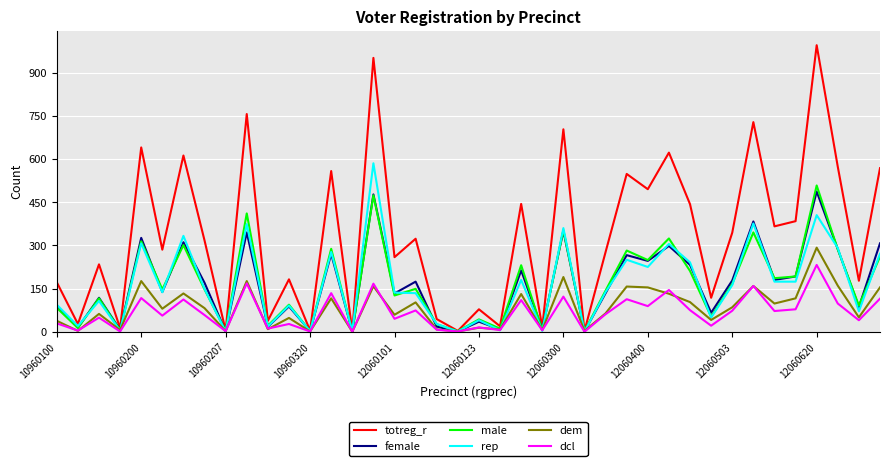

Which series has the largest total across all categories?

totreg_r